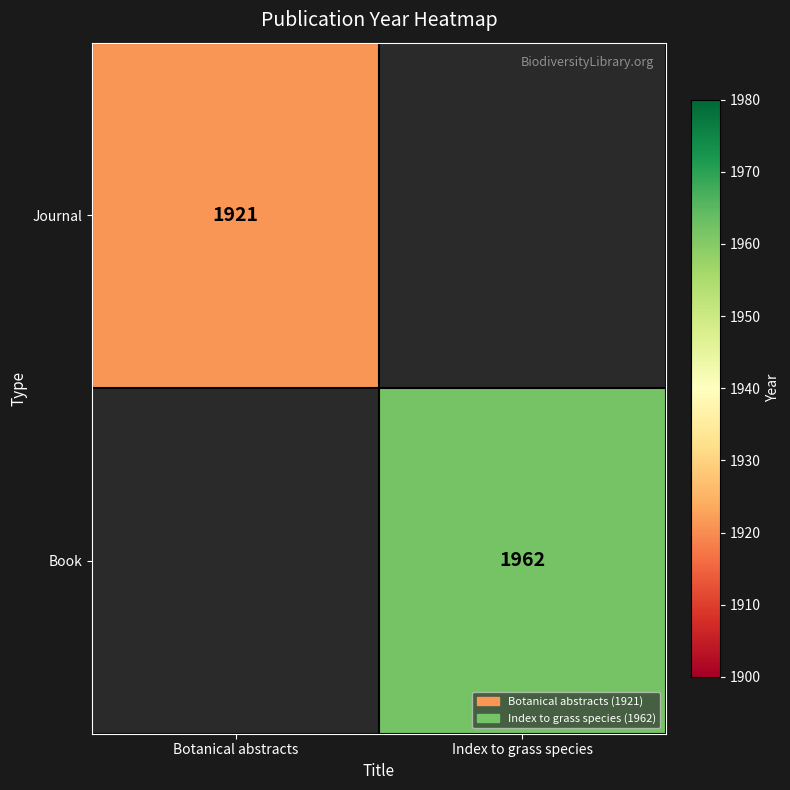

Is the value of Journal at Botanical abstracts greater than the value of Book at Index to grass species?

No